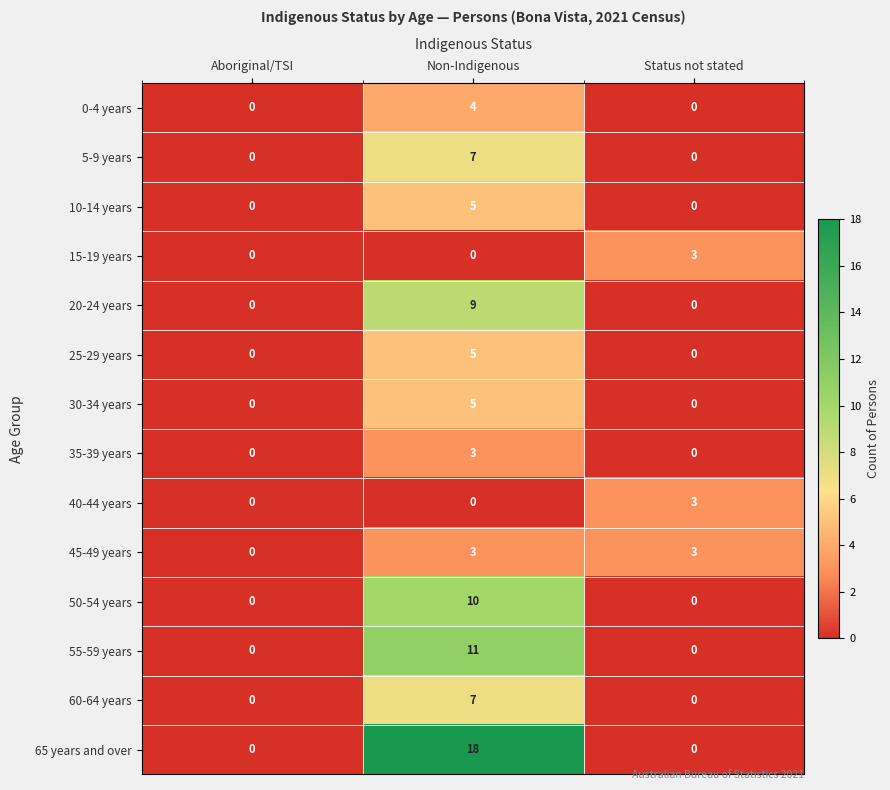

What is the difference between the highest and lowest values at Non-Indigenous?

18